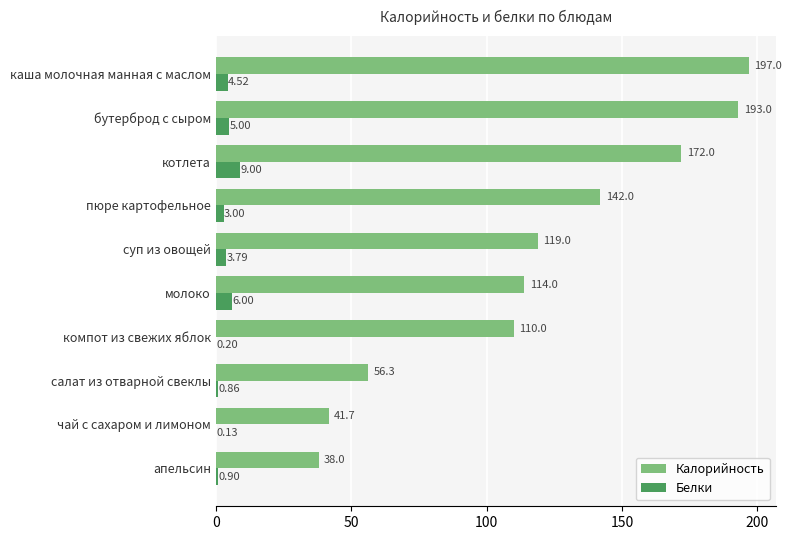

What is the sum of the Белки values at каша молочная манная с маслом and котлета?

13.5